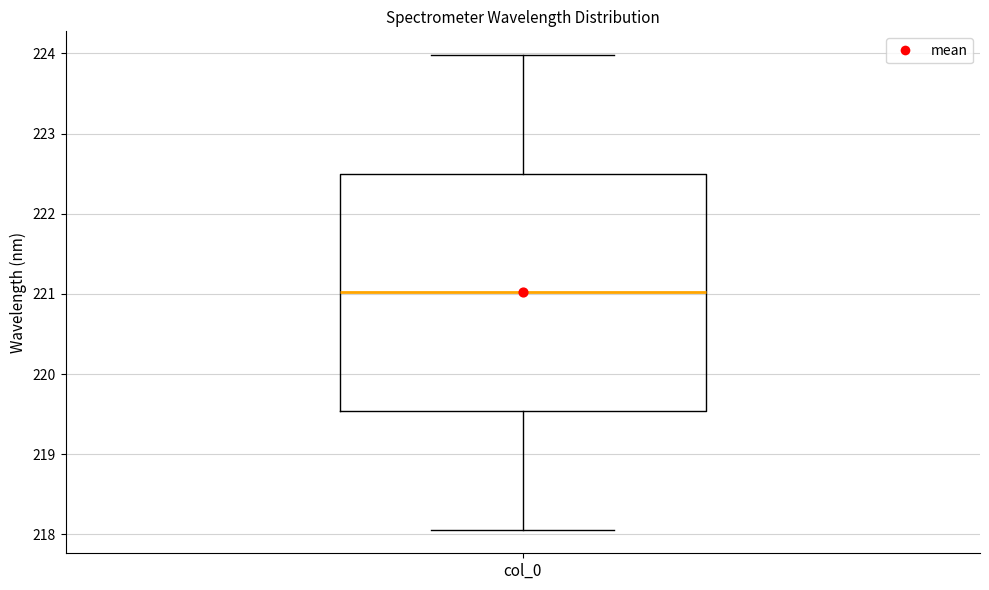

Transcribe this box plot: give where the median line is, the range the box spans, and where the two whiskers end, as read against the y-axis. The values are not printed on the chart, so give them approximately, as read against the axis.

median 221.0, box 219.5 to 222.5, whiskers 218.1 to 224.0